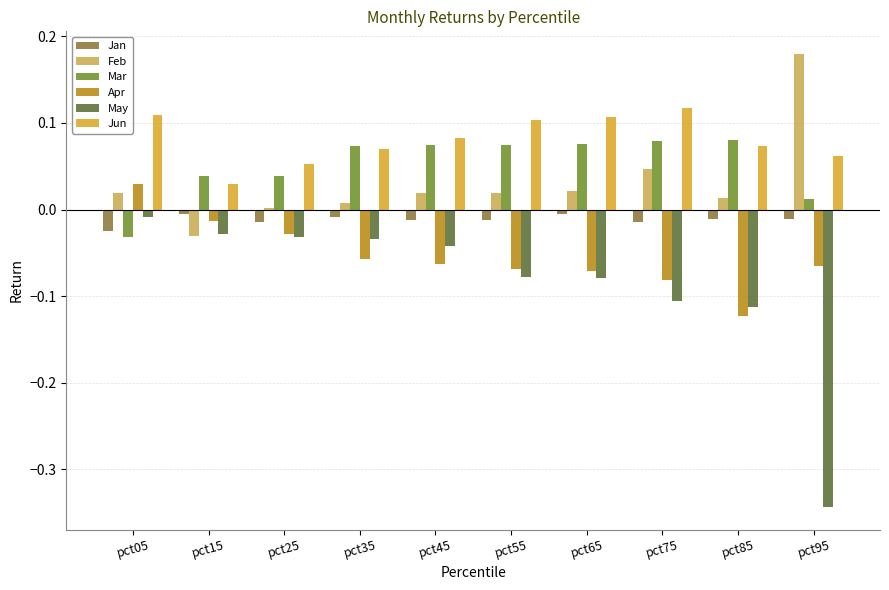

Which category has the highest value in the May series?

pct05